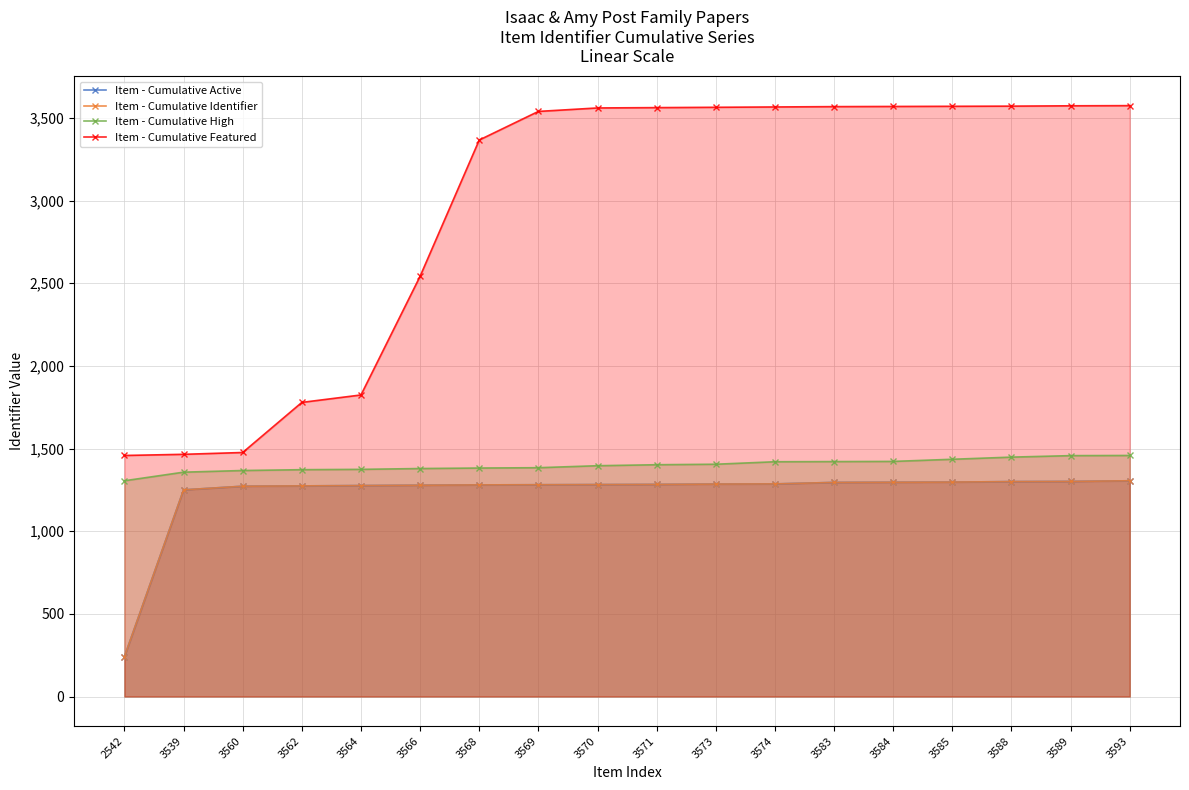

Which series has the largest range (max minus min)?

Item - Cumulative Featured